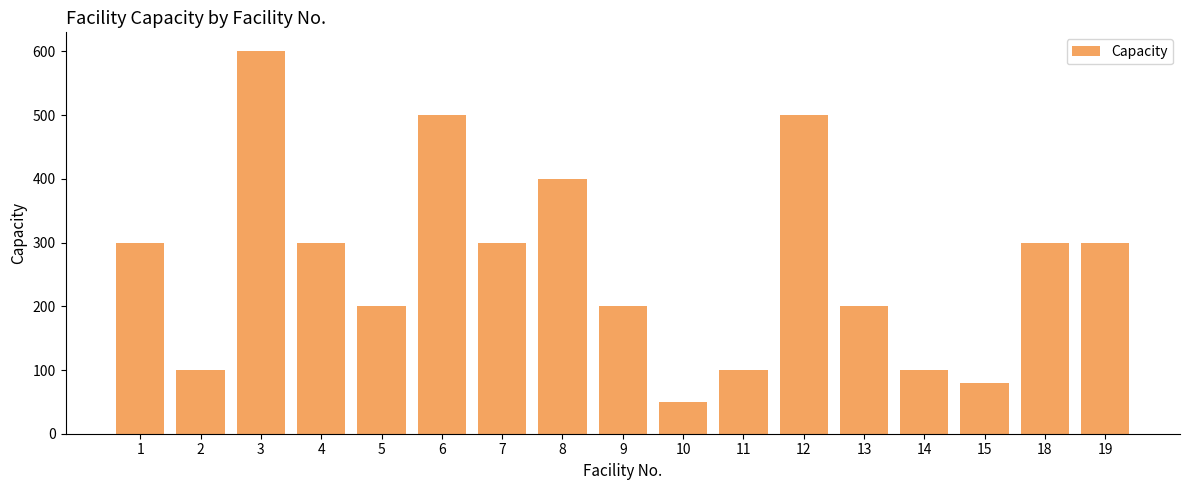

Reading left to right, transcribe all the data shown in this chart.

1=300	2=100	3=600	4=300	5=200	6=500	7=300	8=400	9=200	10=50	11=100	12=500	13=200	14=100	15=80	18=300	19=300